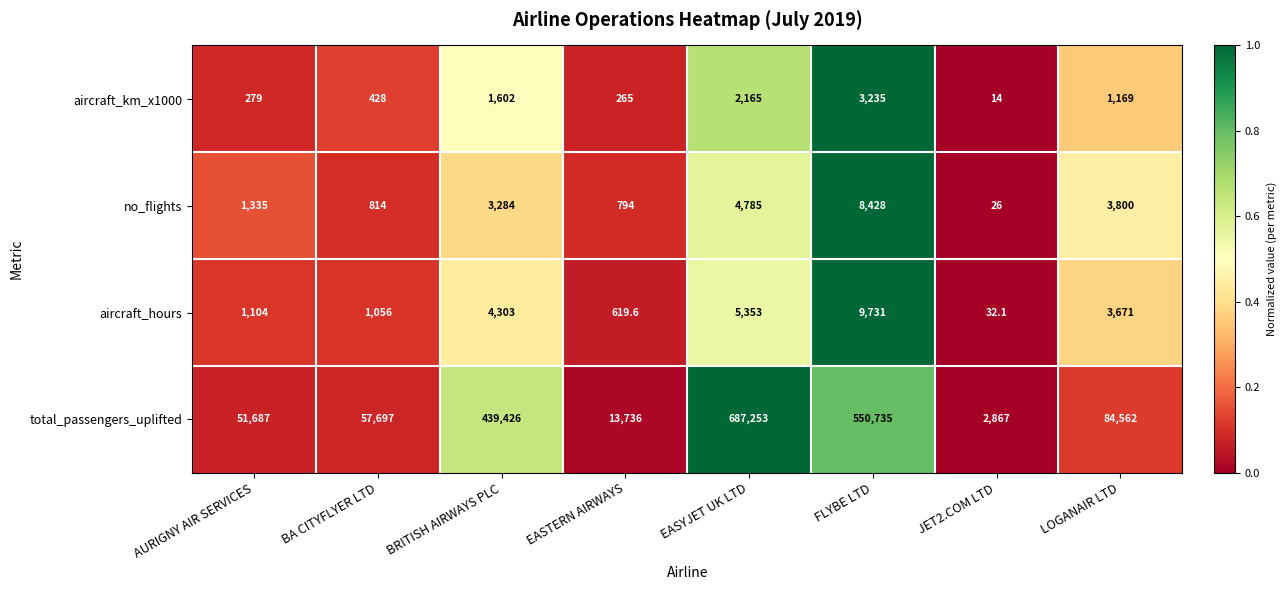

How many categories are shown in the chart?

8